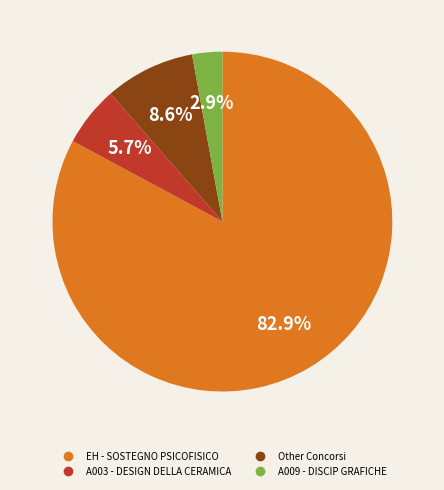

Does any single category account for the majority?

Yes